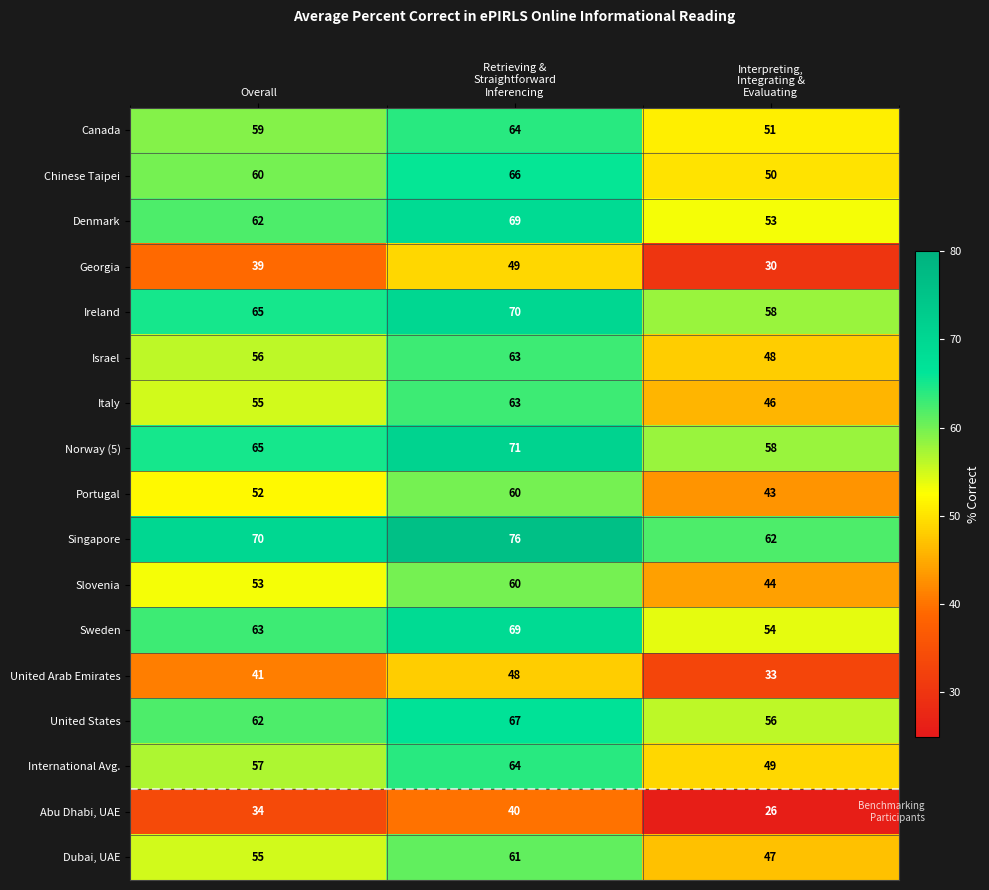

Is it true that Canada equals 84 at Overall?

False